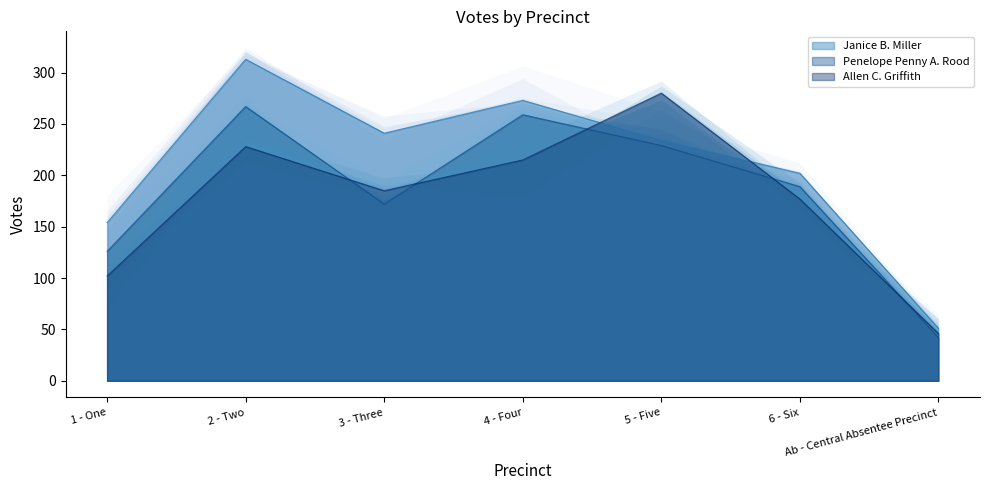

Reading left to right, list all the values displayed in this chart.

Janice B. Miller: 154	313	241	273	234	202	51
Penelope Penny A. Rood: 126	267	172	259	229	189	42
Allen C. Griffith: 102	228	185	215	280	177	46